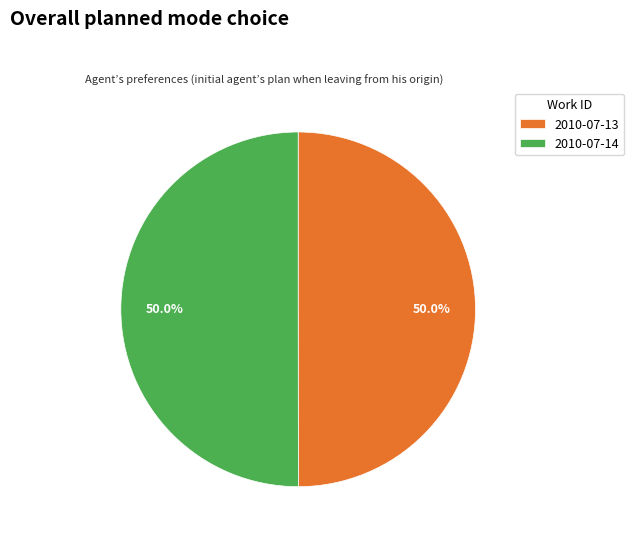

What percentage is NOT represented by 2010-07-14?

50.0%